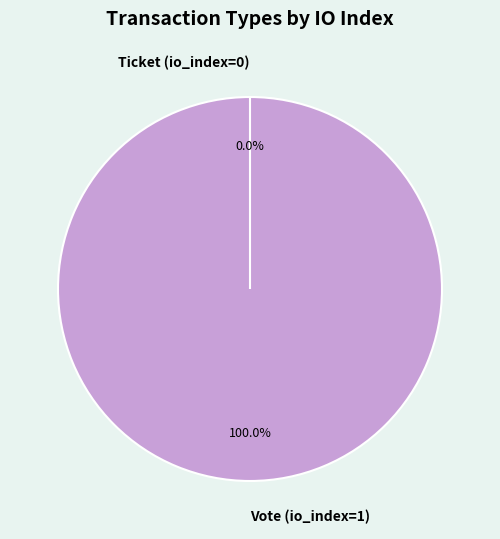

Count the number of slices in the pie.

2